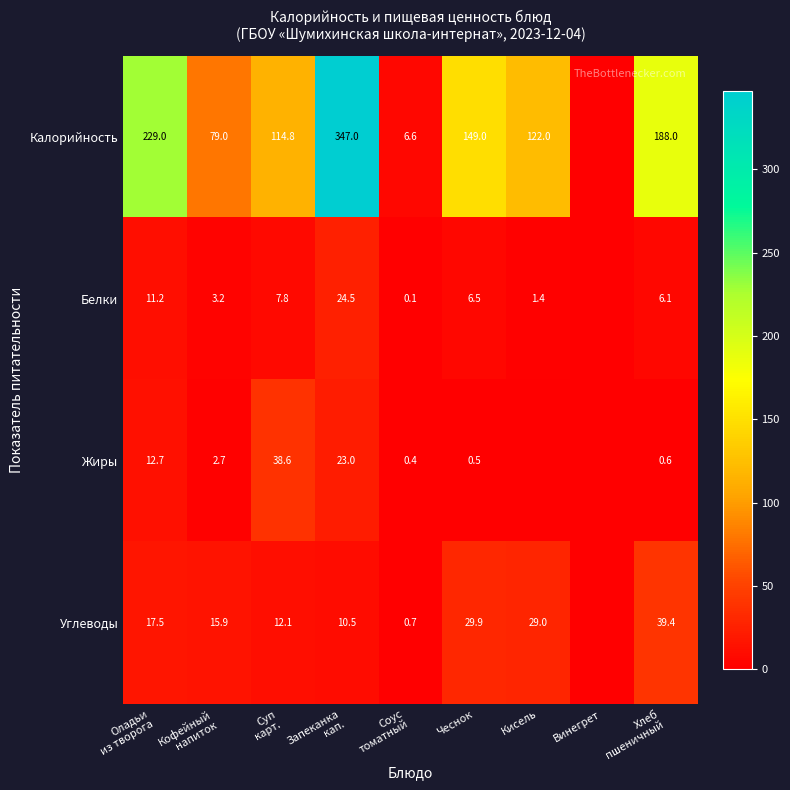

How many distinct data groups are displayed?

4